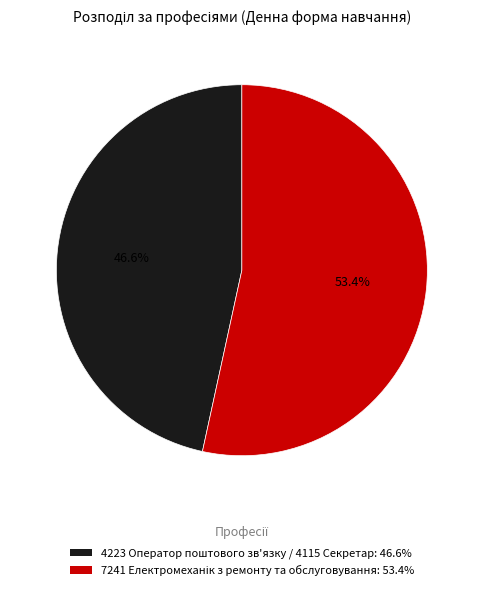

Is there a majority slice in this chart?

Yes